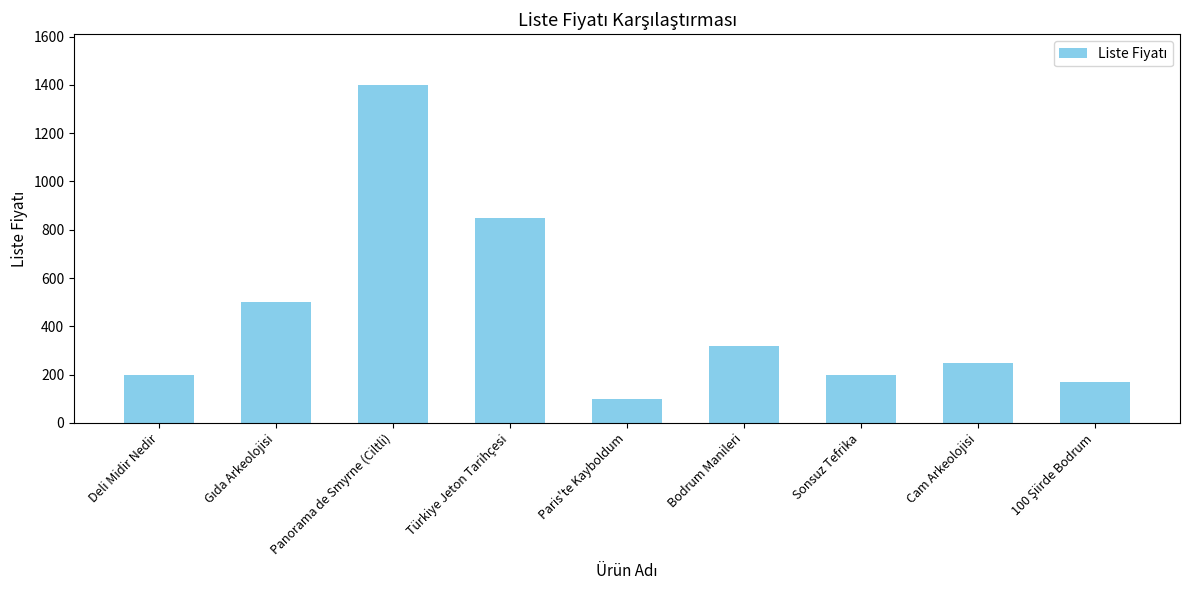

True or false: the data shows 320 at Bodrum Manileri.

True